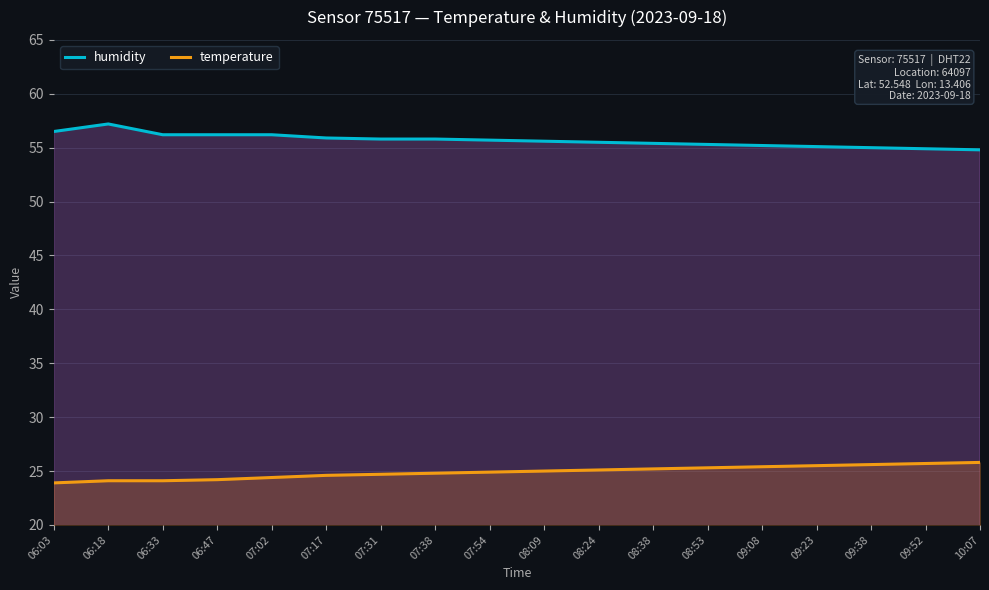

What is the minimum value shown in the chart?

23.9